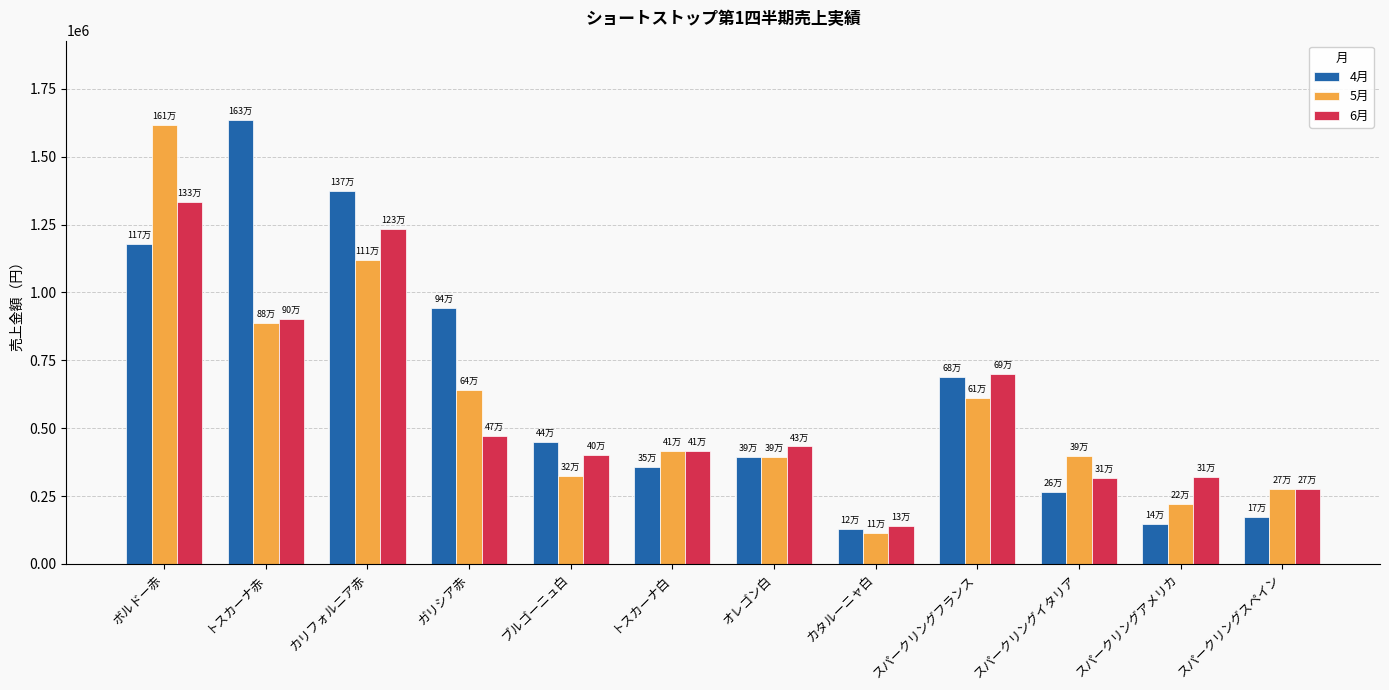

What is the total value across all series at ブルゴーニュ白?

1173744